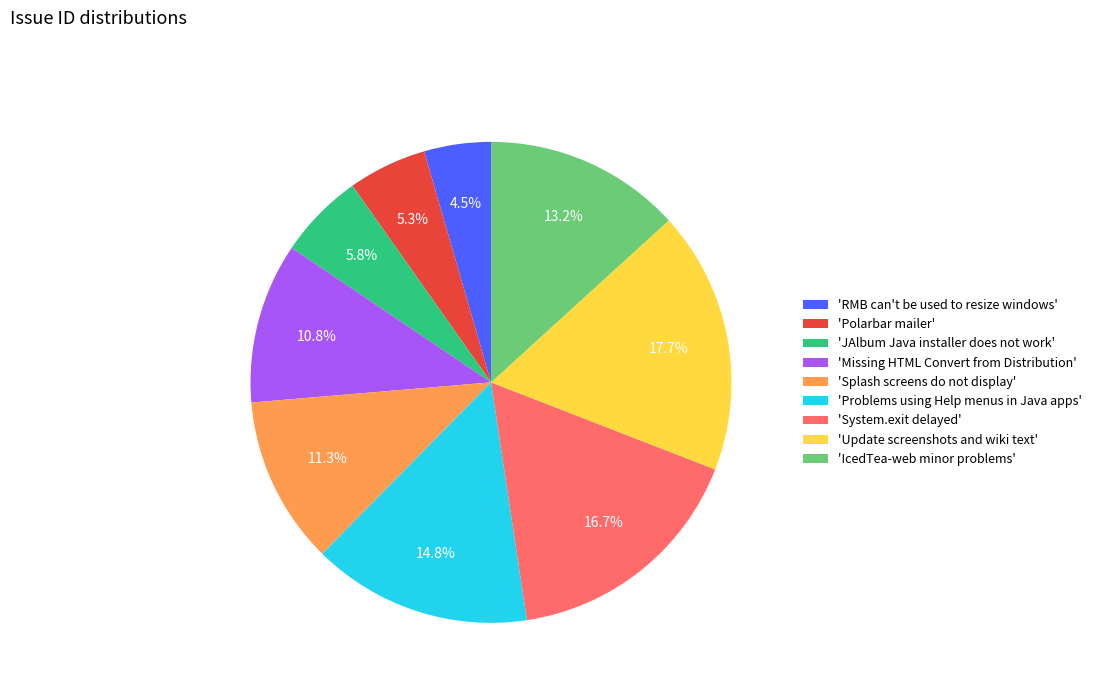

Which has a higher value, 'Update screenshots and wiki text' or 'Polarbar mailer'?

'Update screenshots and wiki text'